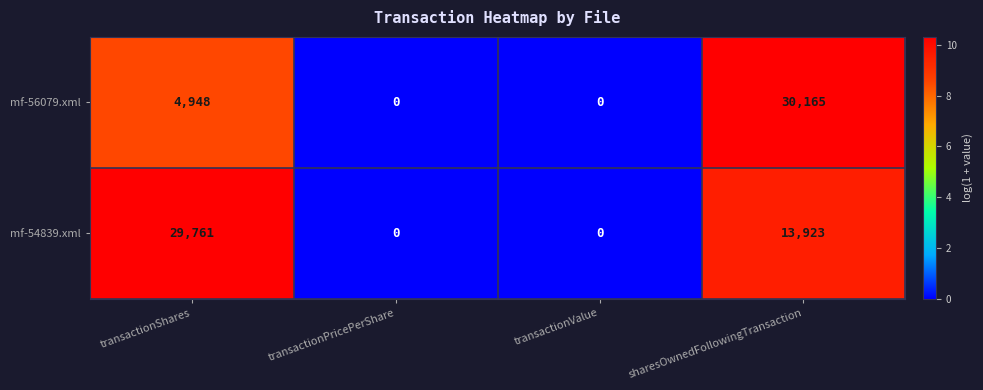

Reading right to left, transcribe all the data shown in this chart.

mf-56079.xml: sharesOwnedFollowingTransaction=30165	transactionValue=0	transactionPricePerShare=0	transactionShares=4948
mf-54839.xml: sharesOwnedFollowingTransaction=13923	transactionValue=0	transactionPricePerShare=0	transactionShares=29761